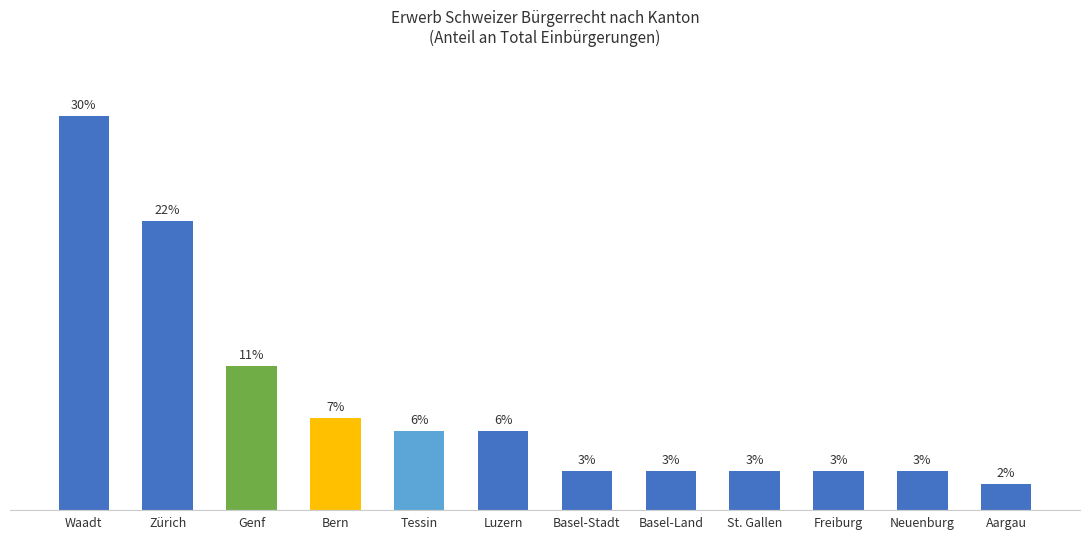

Where is the data nearest to the value 16?

Genf